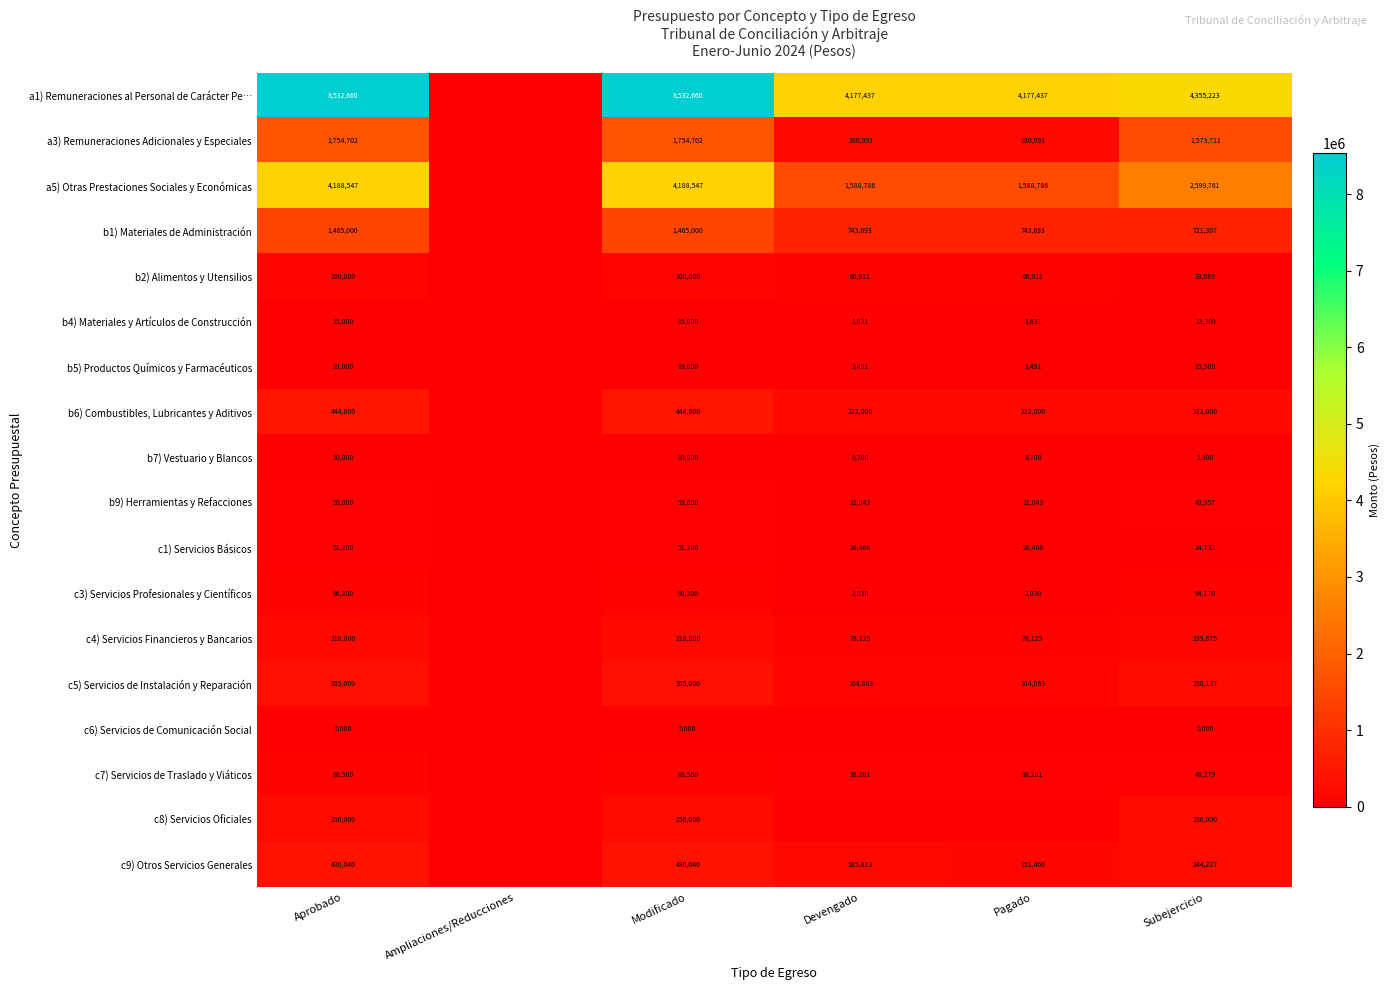

Which category has the lowest value across all series?

Ampliaciones/Reducciones